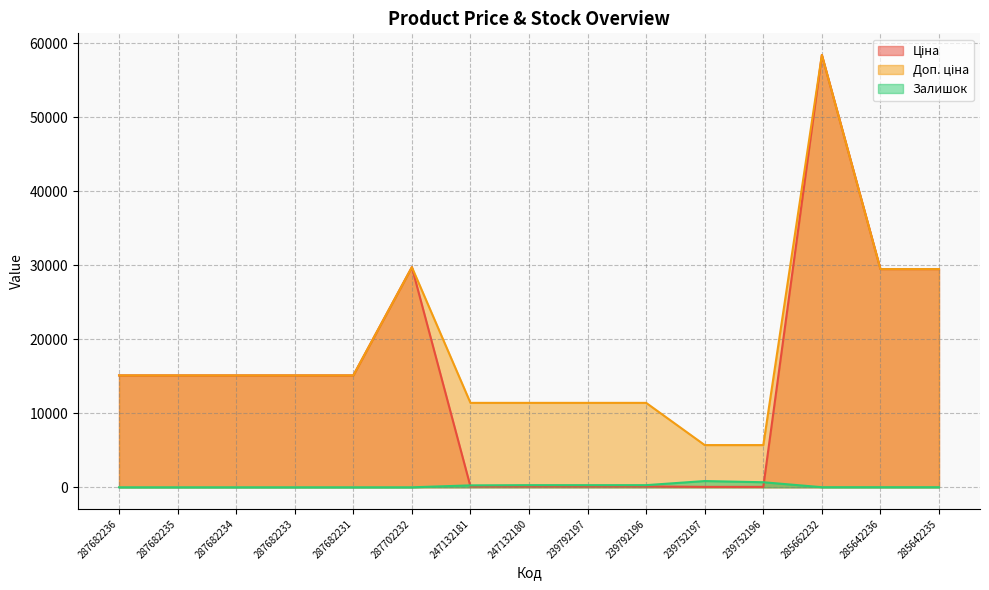

Reading left to right, list all the values displayed in this chart.

Ціна: 287682236=15120.0	287682235=15120.0	287682234=15120.0	287682233=15120.0	287682231=15120.0	287702232=29747.2	247132181=114.1	247132180=114.1	239792197=114.1	239792196=114.1	239752197=57.0	239752196=57.0	285662232=58426.5	285642236=29491.5	285642235=29491.5
Доп. ціна: 287682236=15120.0	287682235=15120.0	287682234=15120.0	287682233=15120.0	287682231=15120.0	287702232=29747.2	247132181=11410.0	247132180=11410.0	239792197=11410.0	239792196=11410.0	239752197=5705.0	239752196=5705.0	285662232=58426.5	285642236=29491.5	285642235=29491.5
Залишок: 287682236=0.0	287682235=0.0	287682234=0.0	287682233=0.0	287682231=0.0	287702232=0.0	247132181=260.0	247132180=290.0	239792197=289.0	239792196=290.0	239752197=845.0	239752196=683.0	285662232=14.0	285642236=14.0	285642235=13.0